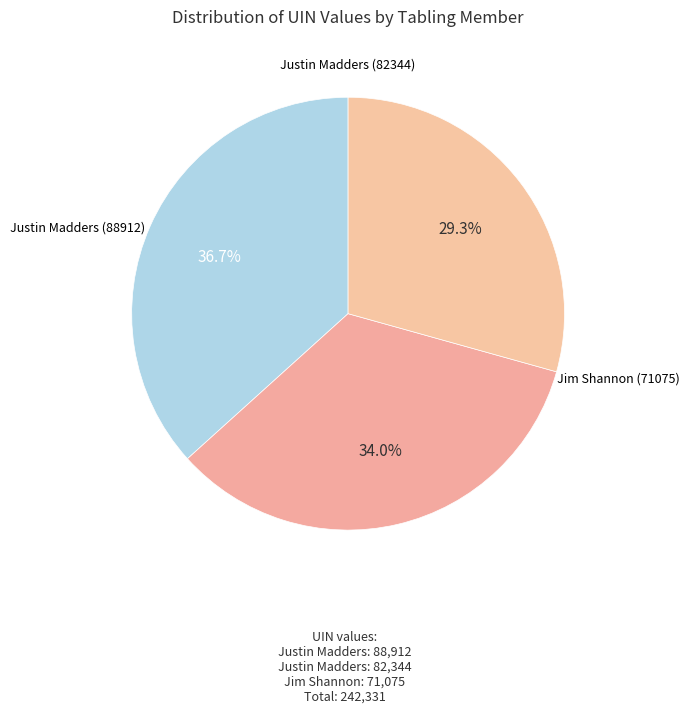

What percentage is the Jim Shannon (71075) slice, to the nearest percent?

29%